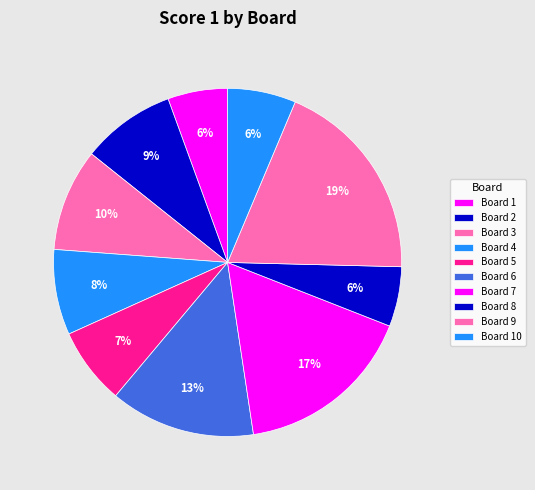

To the nearest percent, what portion does Board 4 represent?

8%